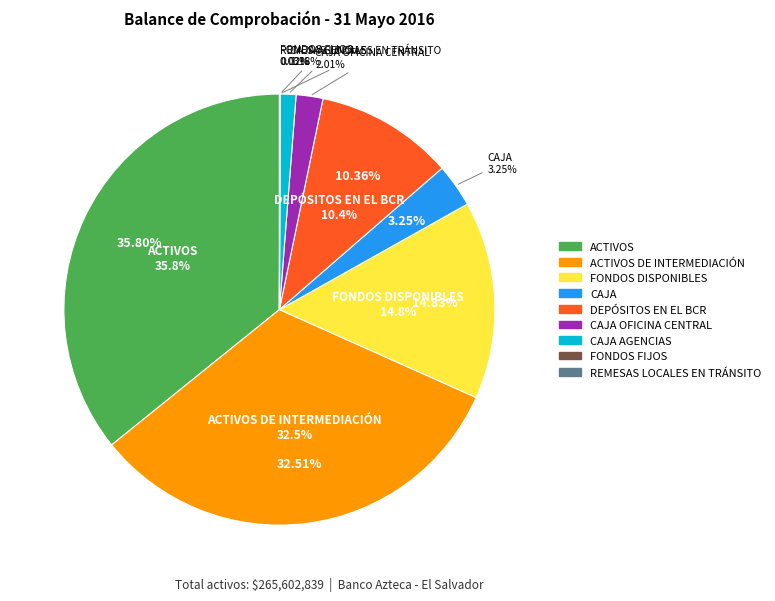

Combined, do FONDOS FIJOS and CAJA account for over 50%?

No